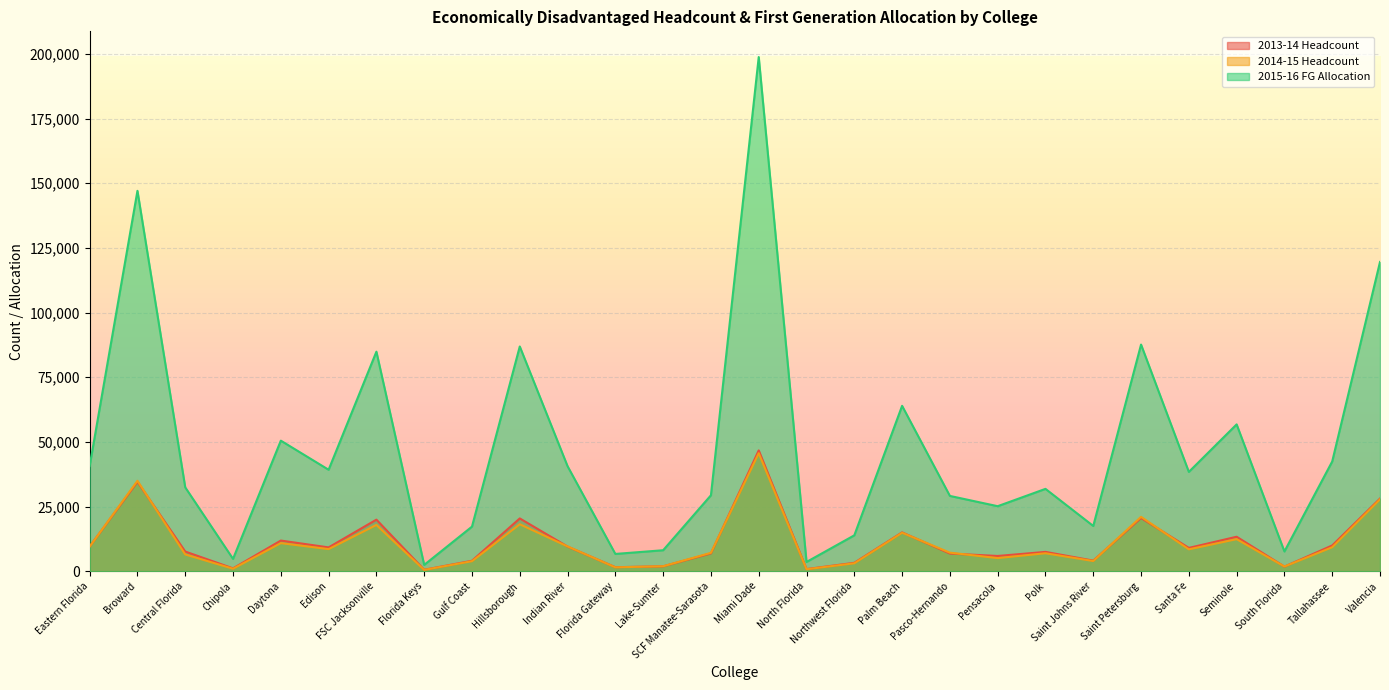

What is the value of the 2014-15 Headcount point at the 21st from the left?

6959